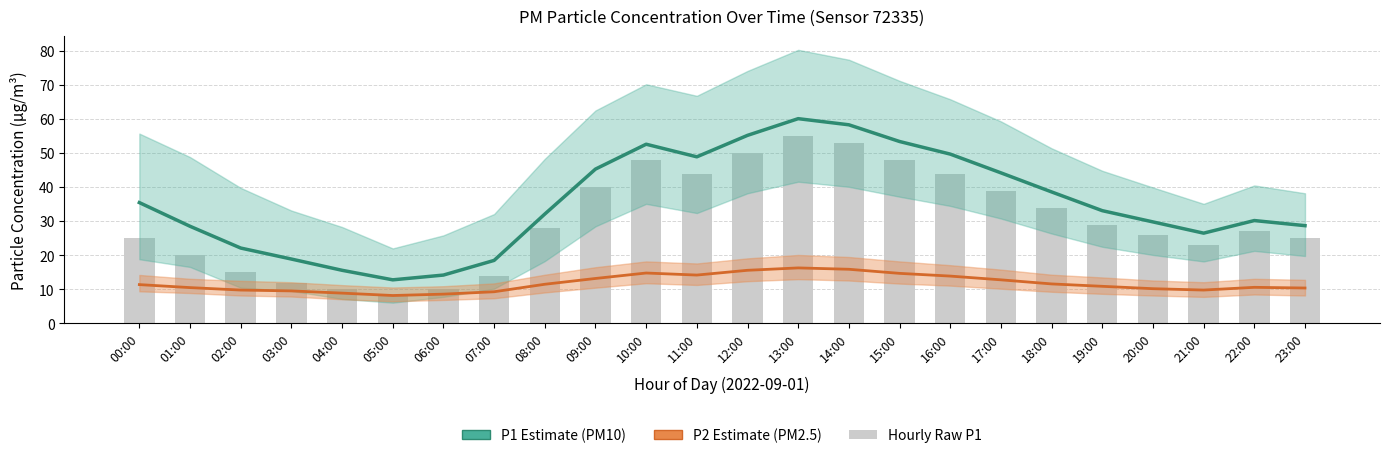

What is the label of the 2nd bar from the right?

22:00